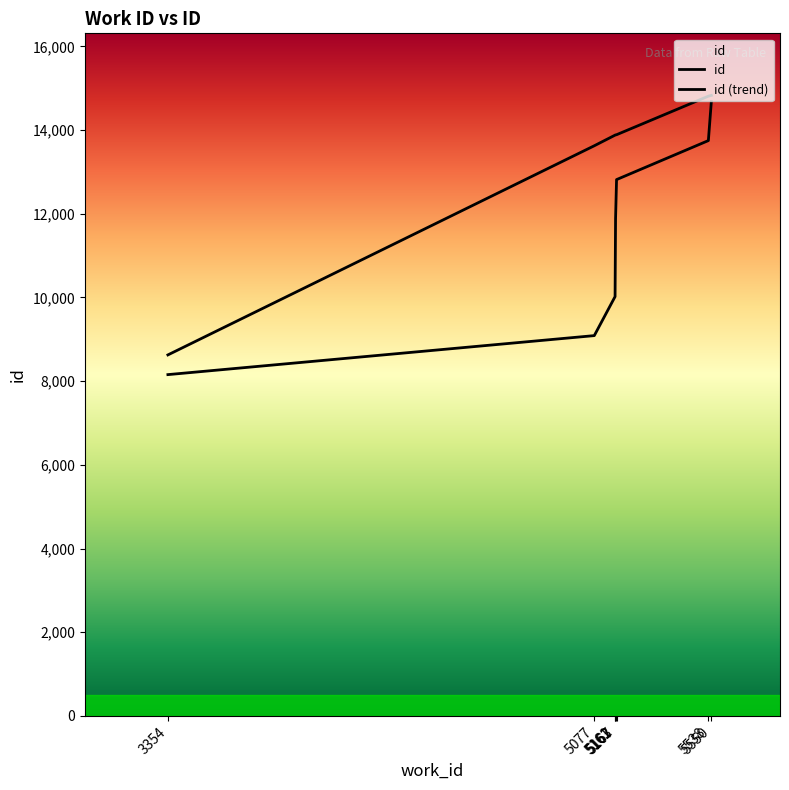

How many lines are shown in the chart?

2